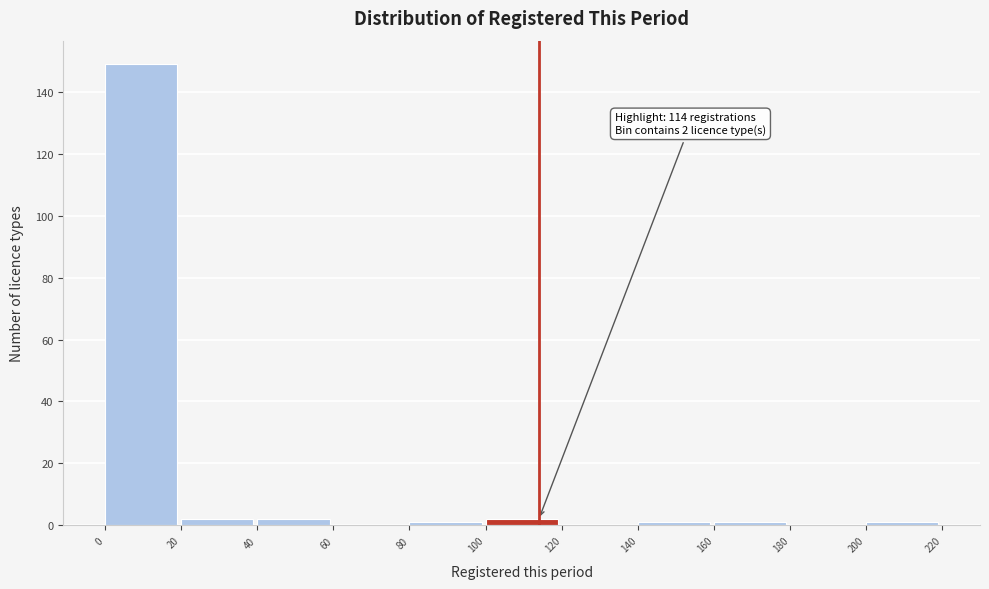

Over which range of the x-axis is the bar tallest?

0 to 20